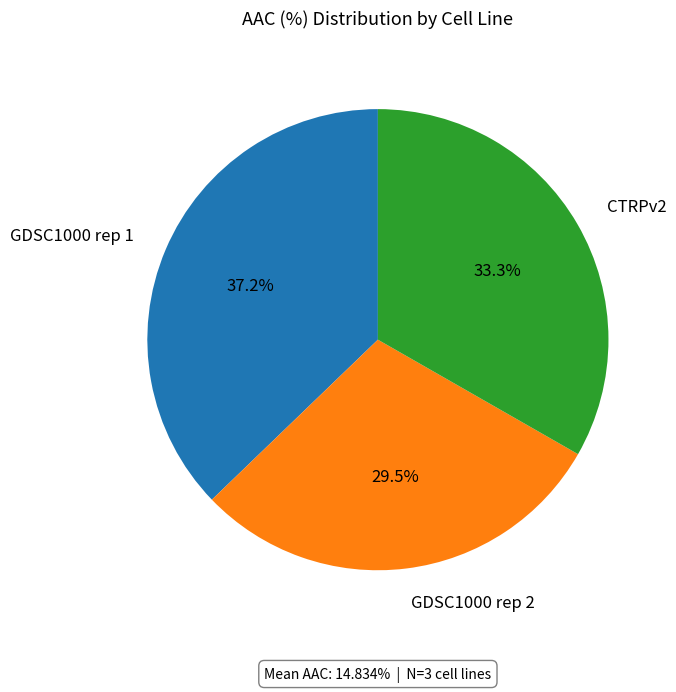

Does any single category account for the majority?

No